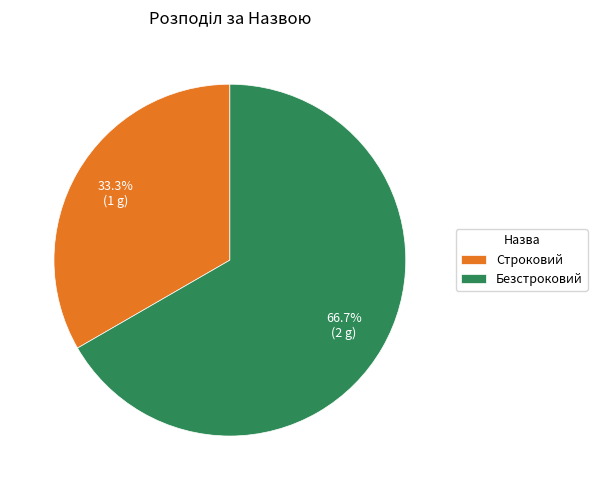

Approximately how many times larger is the value at Строковий compared to Безстроковий?

0.5